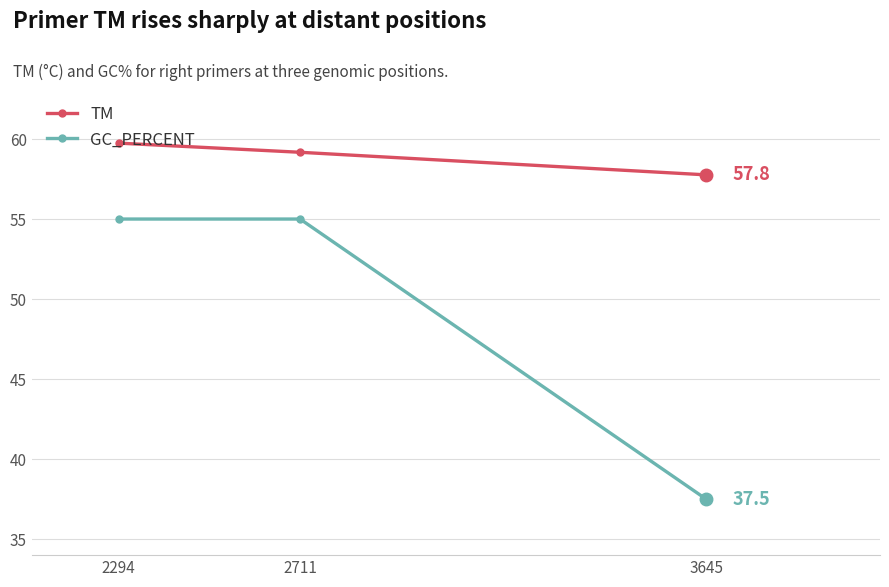

How many series are shown in this chart?

2